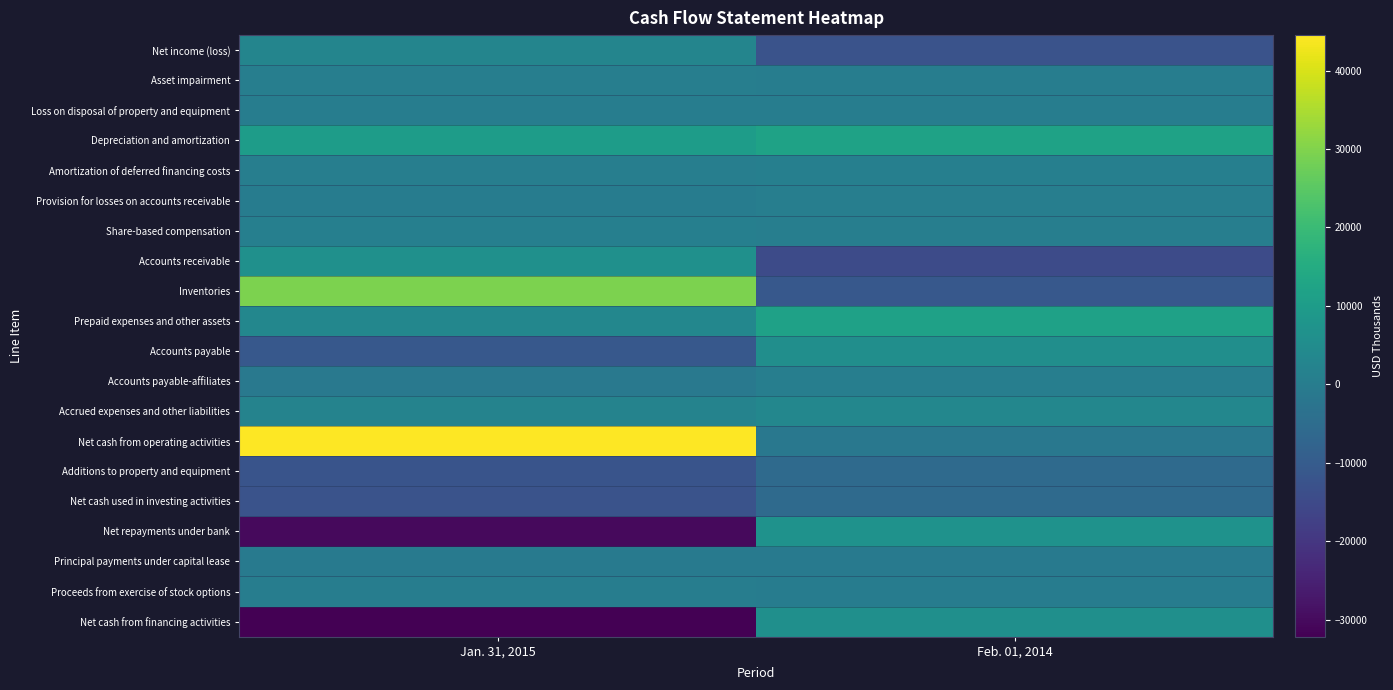

Reading left to right, extract all data points from this chart.

Net income (loss): Jan. 31, 2015=2647	Feb. 01, 2014=-12465
Asset impairment: Jan. 31, 2015=644	Feb. 01, 2014=491
Loss on disposal of property and equipment: Jan. 31, 2015=223	Feb. 01, 2014=470
Depreciation and amortization: Jan. 31, 2015=10326	Feb. 01, 2014=11973
Amortization of deferred financing costs: Jan. 31, 2015=611	Feb. 01, 2014=916
Provision for losses on accounts receivable: Jan. 31, 2015=145	Feb. 01, 2014=577
Share-based compensation: Jan. 31, 2015=957	Feb. 01, 2014=556
Accounts receivable: Jan. 31, 2015=6466	Feb. 01, 2014=-14548
Inventories: Jan. 31, 2015=29431	Feb. 01, 2014=-10921
Prepaid expenses and other assets: Jan. 31, 2015=3406	Feb. 01, 2014=11848
Accounts payable: Jan. 31, 2015=-11091	Feb. 01, 2014=5714
Accounts payable-affiliates: Jan. 31, 2015=-1254	Feb. 01, 2014=564
Accrued expenses and other liabilities: Jan. 31, 2015=2007	Feb. 01, 2014=3354
Net cash from operating activities: Jan. 31, 2015=44518	Feb. 01, 2014=-1471
Additions to property and equipment: Jan. 31, 2015=-12092	Feb. 01, 2014=-5500
Net cash used in investing activities: Jan. 31, 2015=-12392	Feb. 01, 2014=-5500
Net repayments under bank: Jan. 31, 2015=-30341	Feb. 01, 2014=6831
Principal payments under capital lease: Jan. 31, 2015=-964	Feb. 01, 2014=-835
Proceeds from exercise of stock options: Jan. 31, 2015=396	Feb. 01, 2014=81
Net cash from financing activities: Jan. 31, 2015=-32146	Feb. 01, 2014=6077